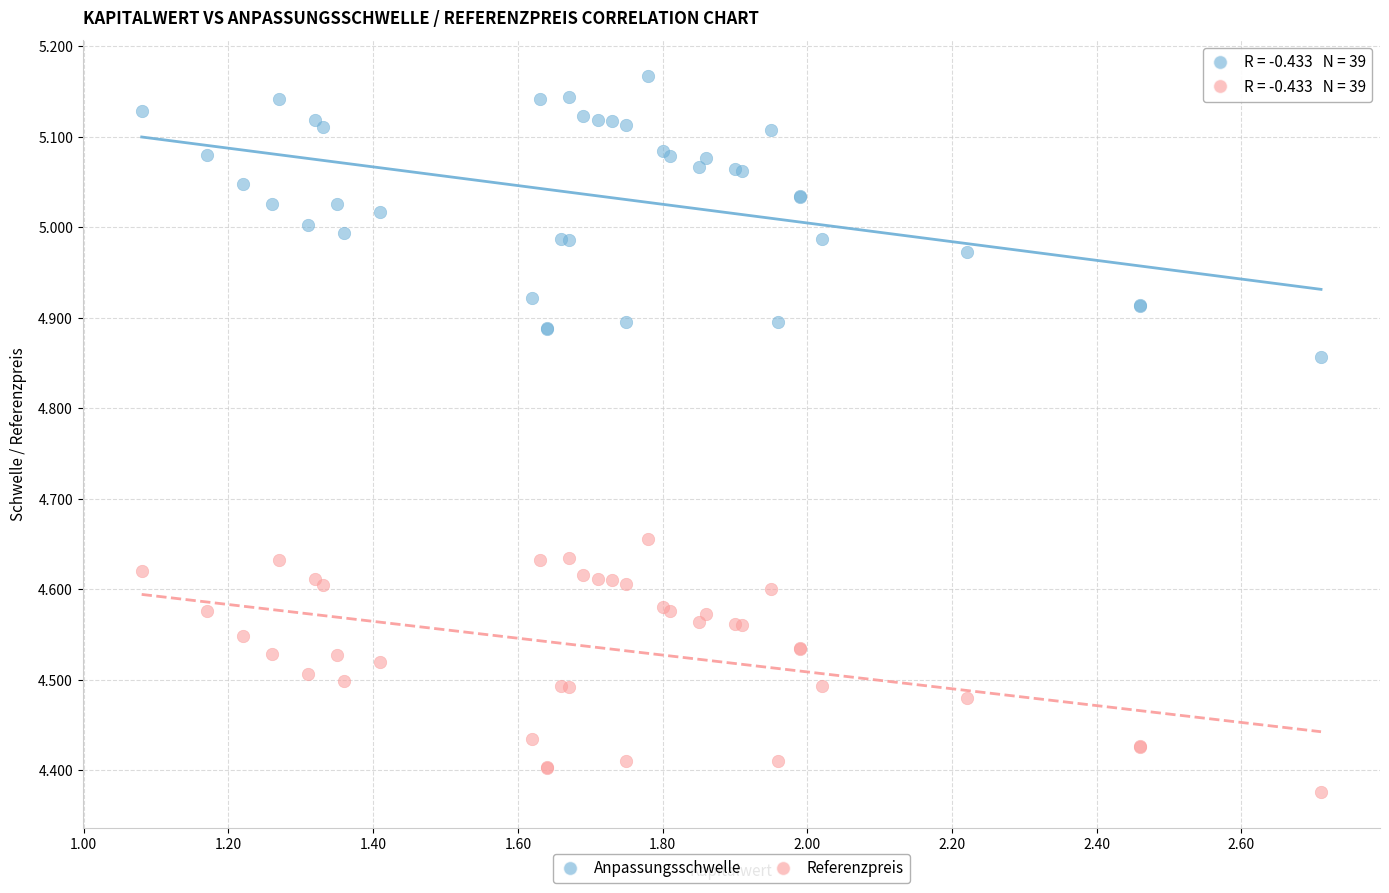

Which series reaches the maximum Y coordinate?

Anpassungsschwelle